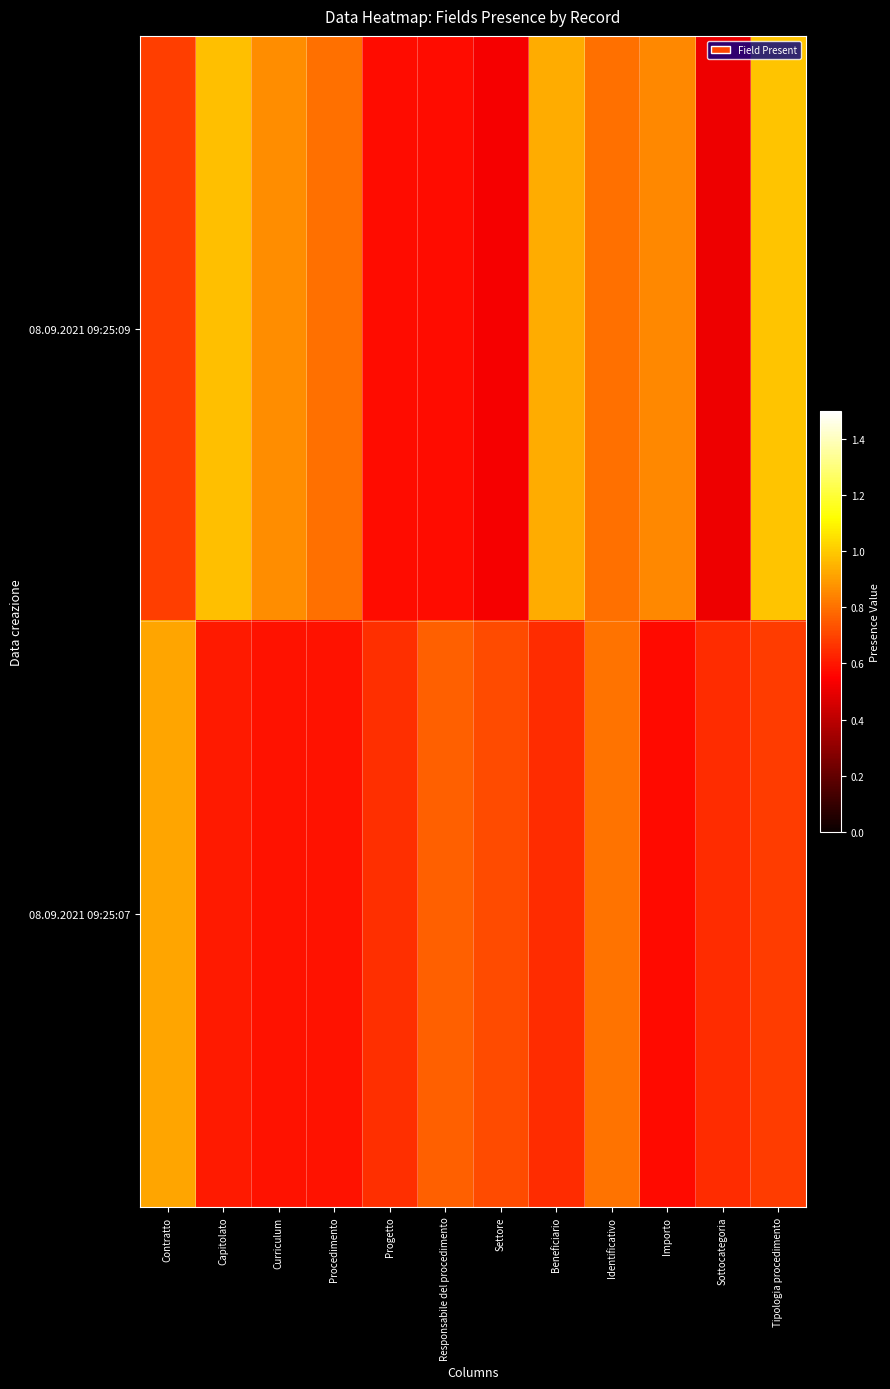

Rank the series by their average value, from highest to lowest.

08.09.2021 09:25:09, 08.09.2021 09:25:07